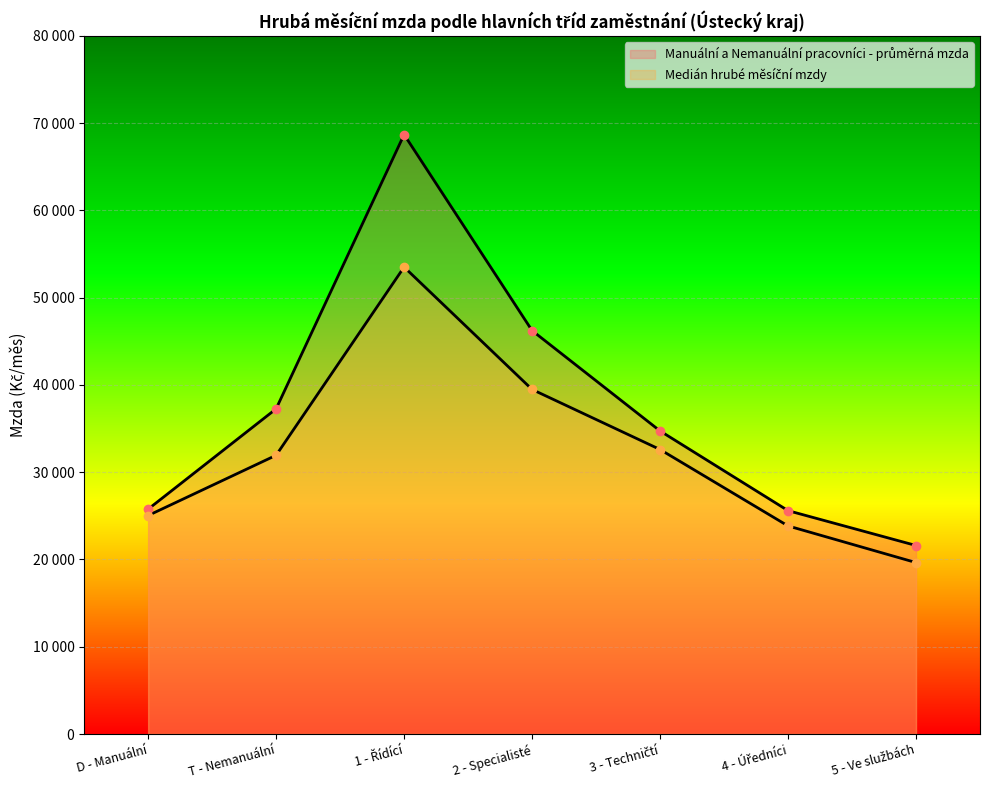

The Medián hrubé měsíční mzdy series shows 15674.0 at 4 - Úředníci. True or false?

False